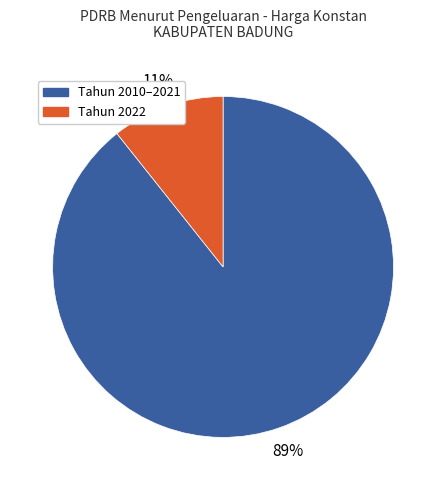

To the nearest percent, what is the average slice percentage?

50%